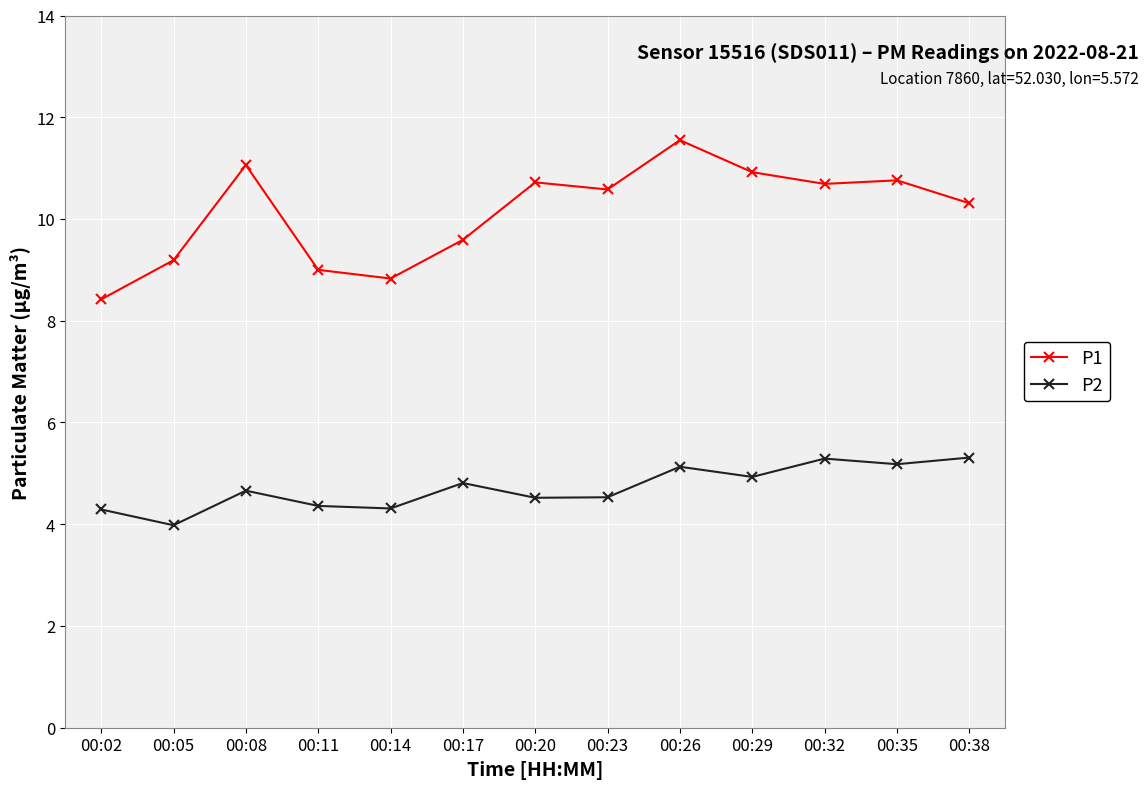

What is the smallest value displayed?

4.0